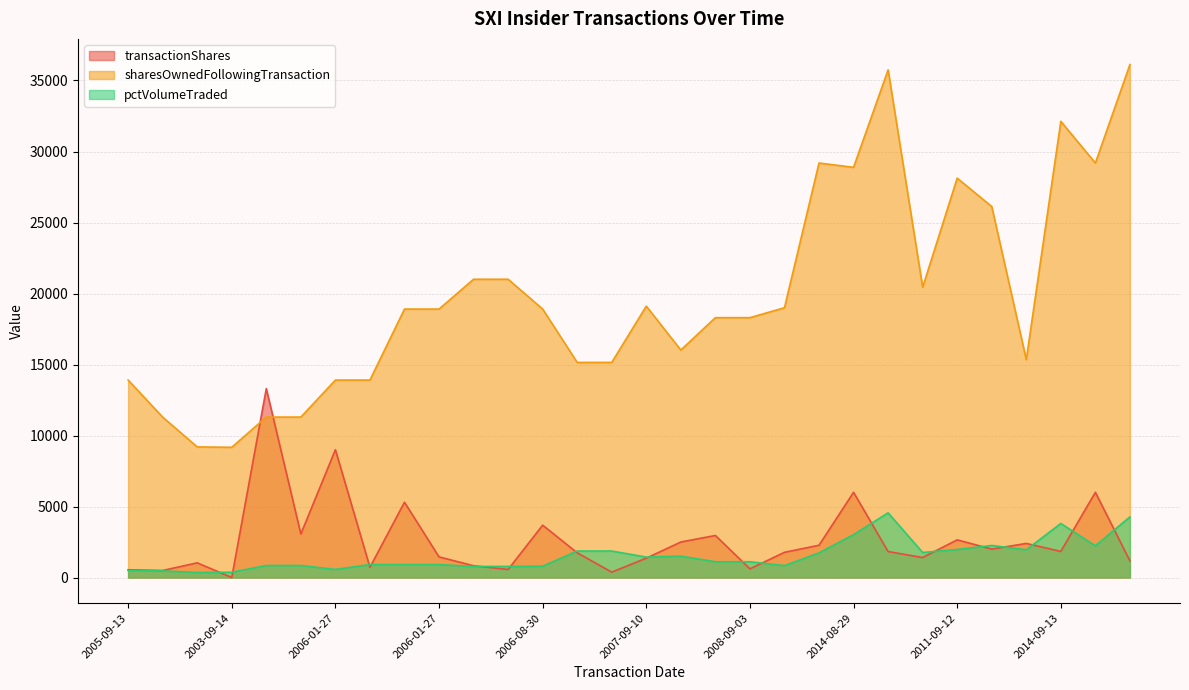

What is the difference between the sharesOwnedFollowingTransaction values at 2006-03-20 and 2004-11-17?

7605